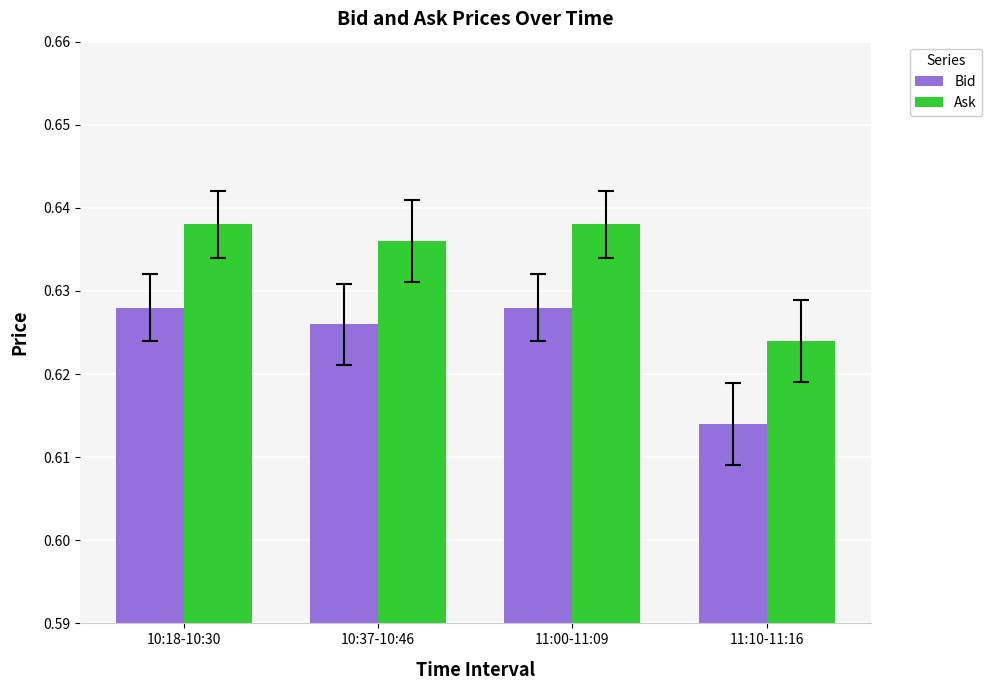

At which label does Ask reach its minimum?

11:10-11:16